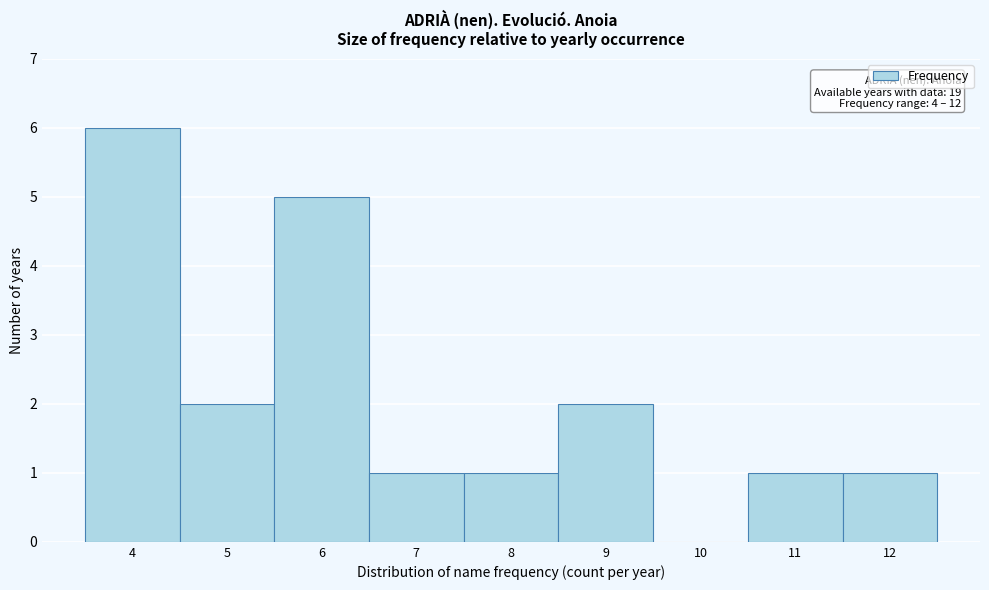

Which range on the x-axis has the tallest bar?

3.5 to 4.5